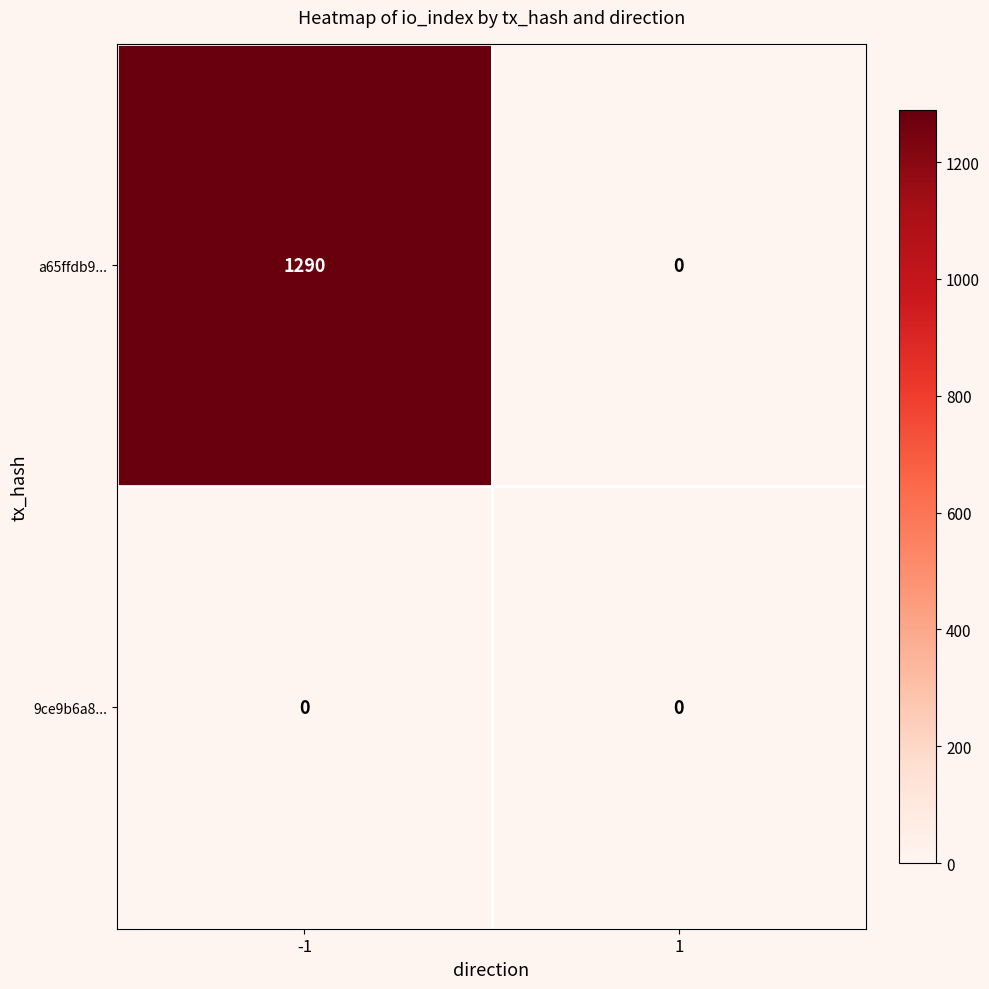

What is the total value across all series at -1?

1290